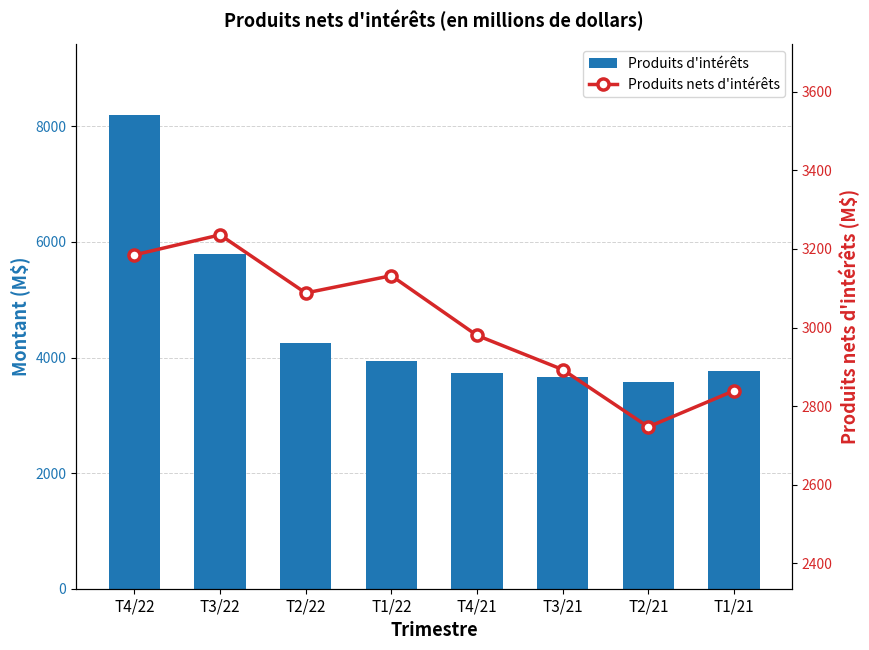

What is the difference between the maximum and second lowest values in the Produits d'intérêts series?

4532